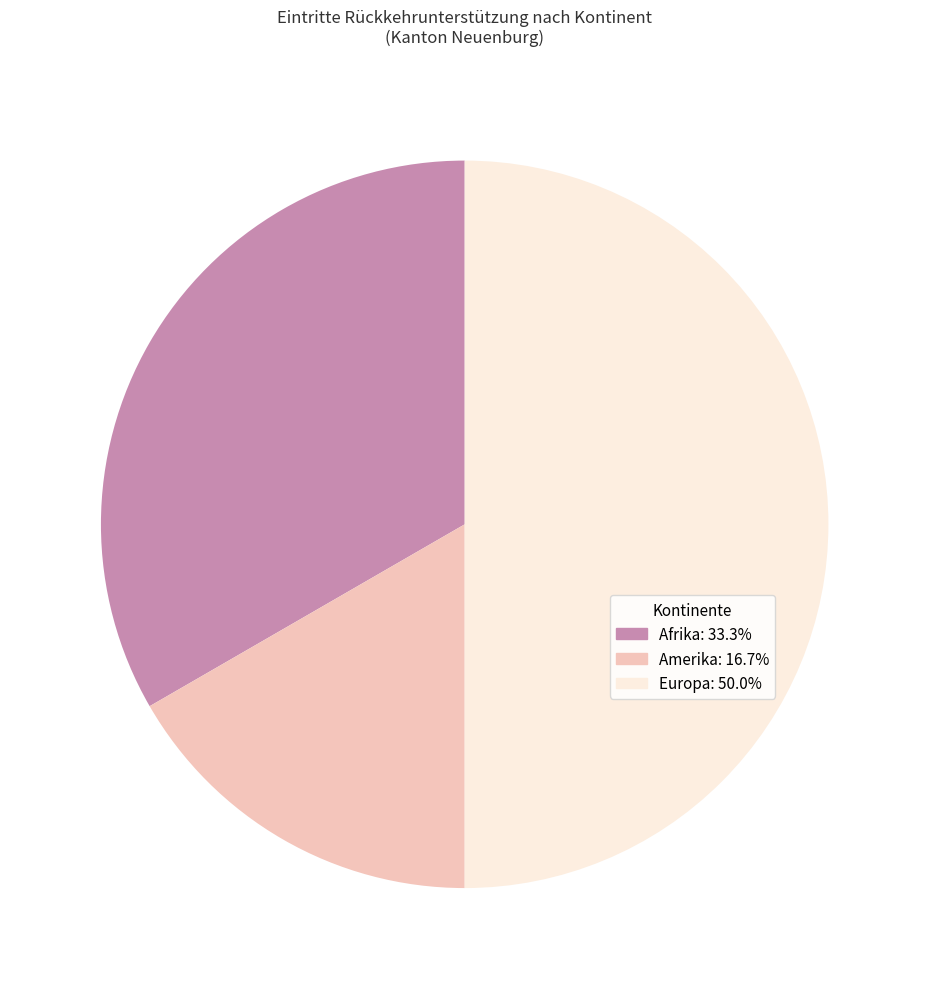

Is the sum of Europa: 50.0% and Afrika: 33.3% greater than half?

Yes